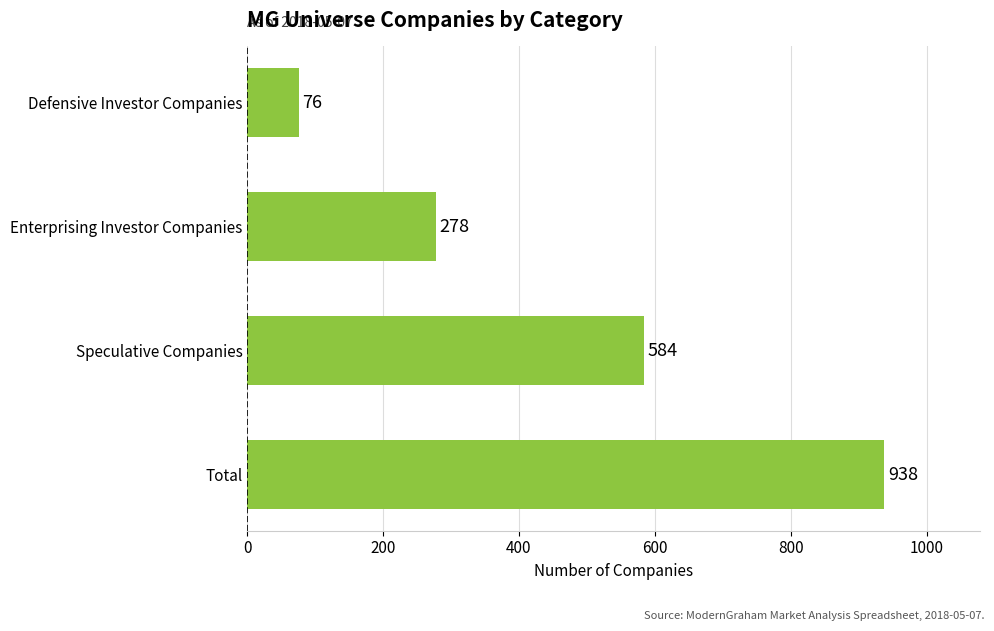

Rank the categories by value from lowest to highest.

Defensive Investor Companies, Enterprising Investor Companies, Speculative Companies, Total